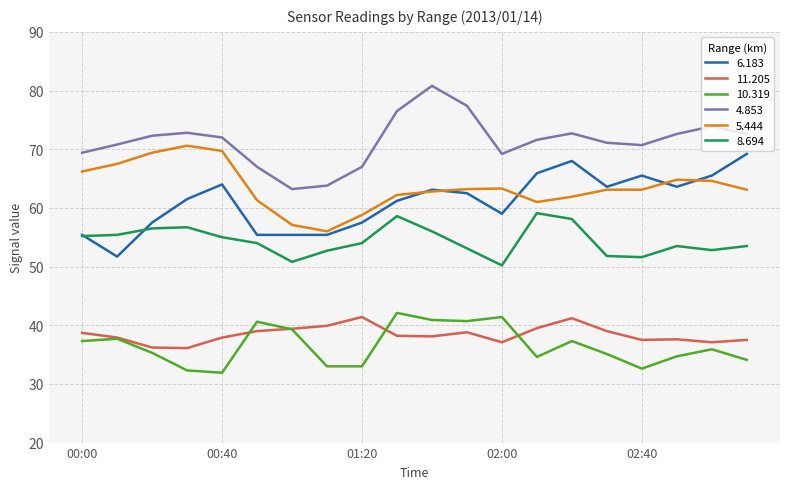

Which series has the largest total across all categories?

4.853